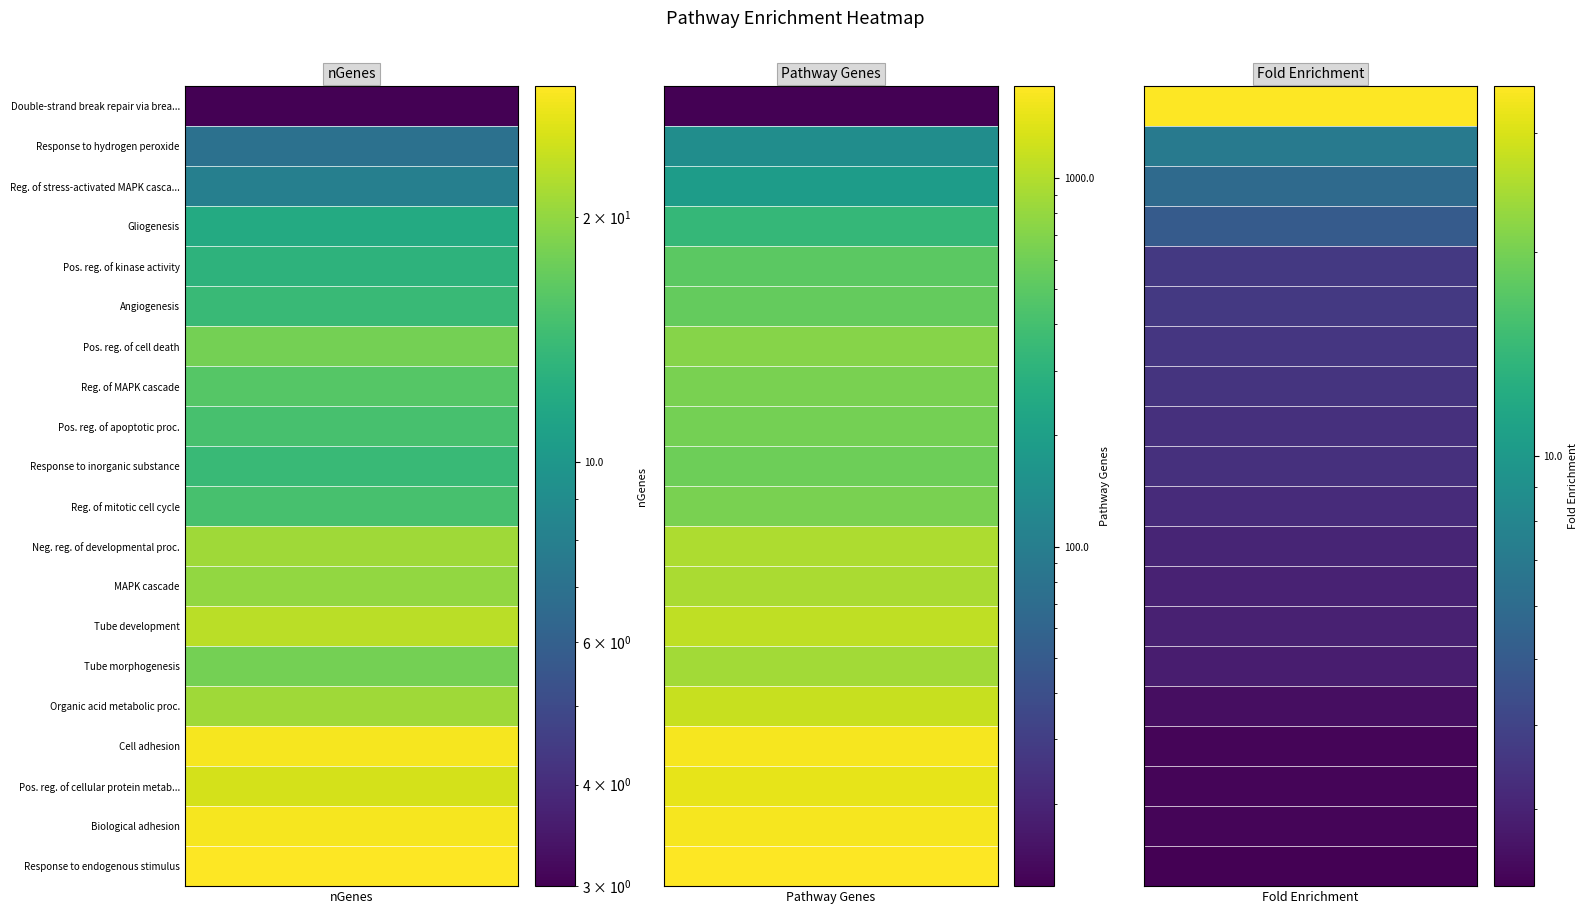

Rank the categories by Tube morphogenesis value from highest to lowest.

1, 0, 2